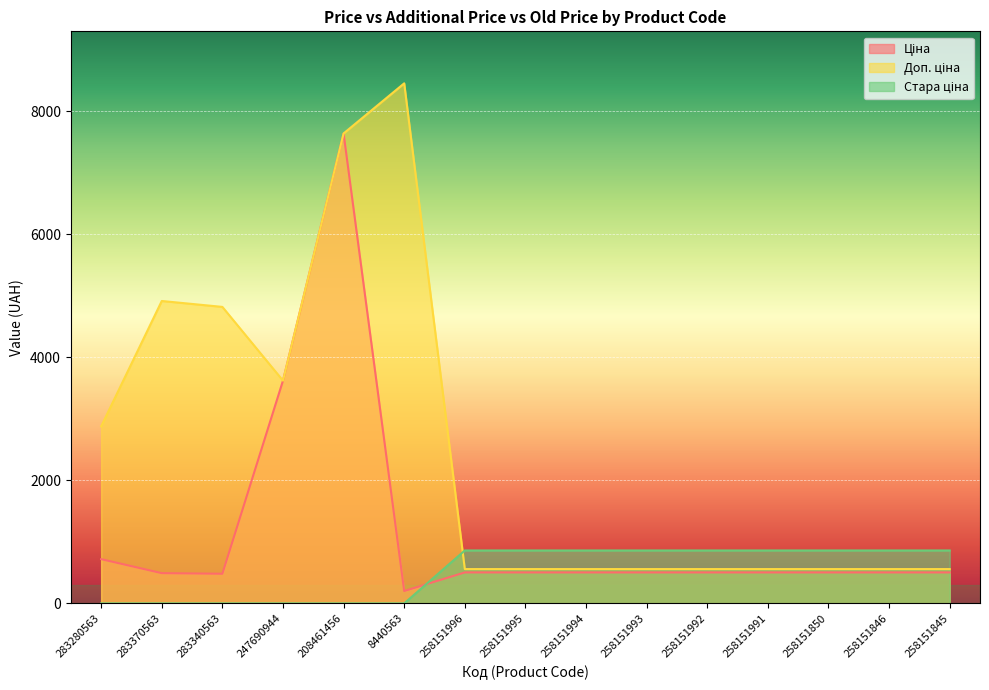

Is it true that Ціна equals 736.5 at 258151995?

False